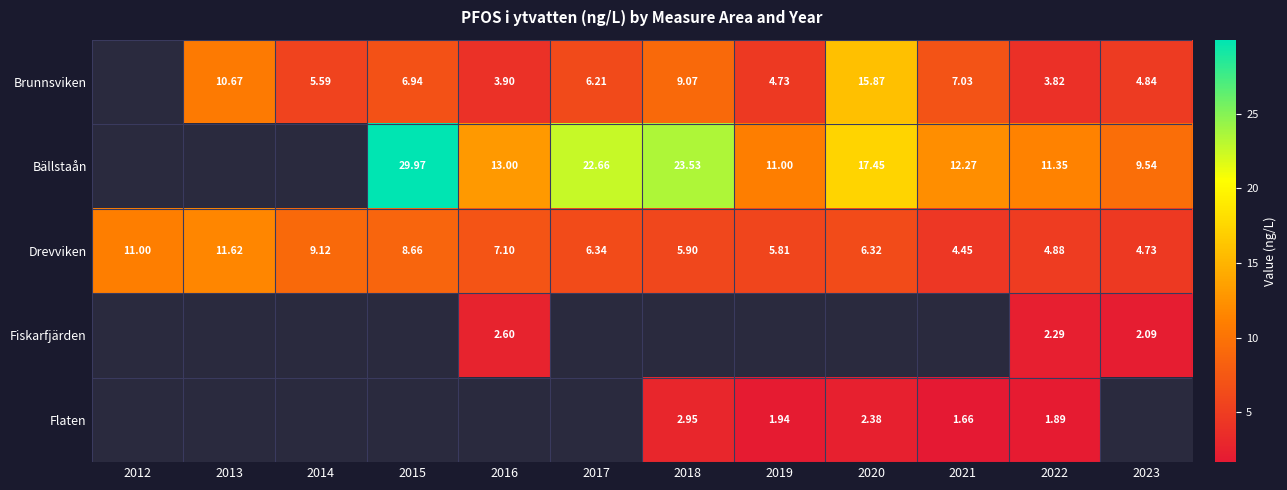

Which category has the highest value across all series?

2015